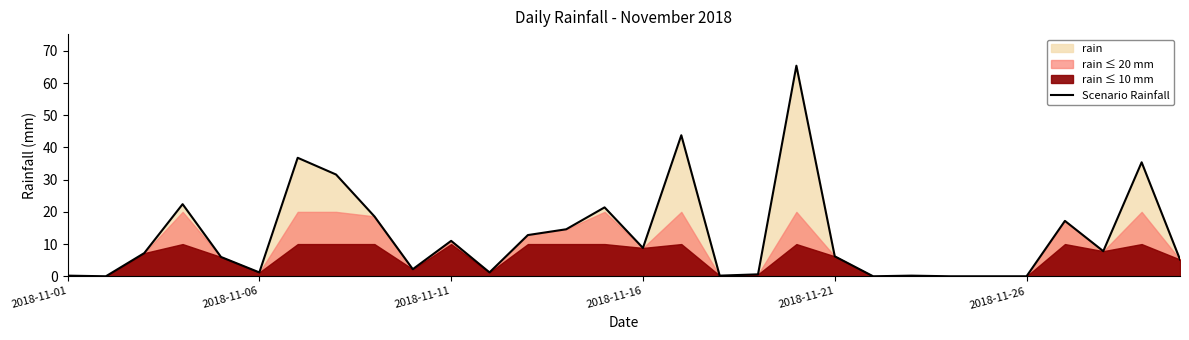

How many interior local peaks (higher than both neighbors) does the data have?

9